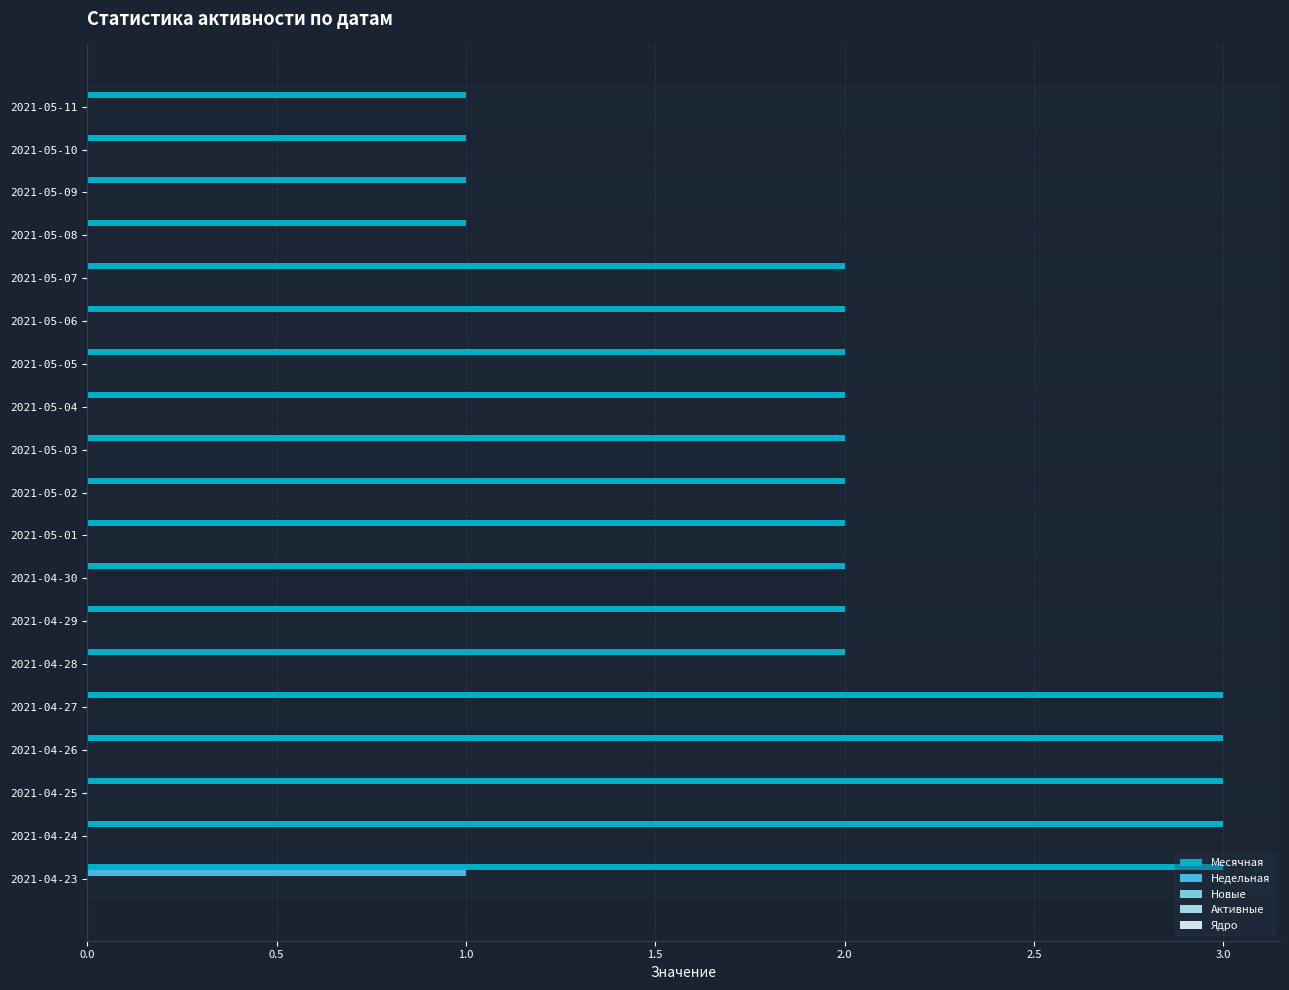

At which label does Недельная reach its peak?

2021-04-23